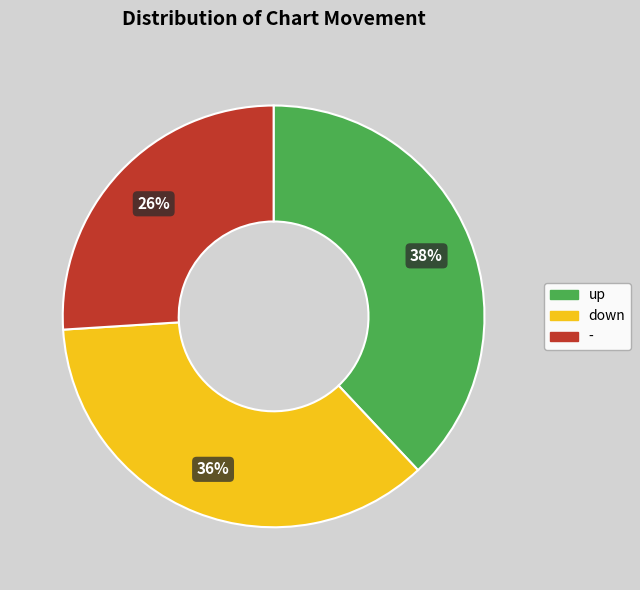

To the nearest percent, what is the difference between the down and - slice percentages?

10%